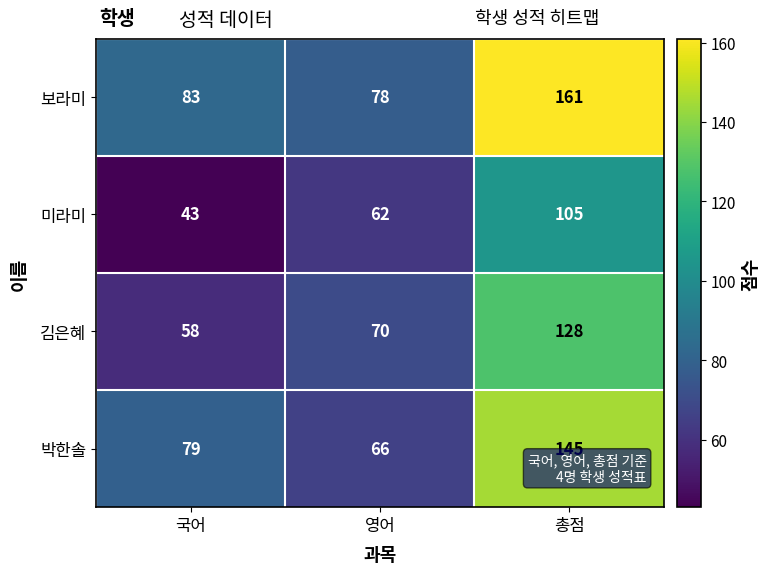

Which series has the widest spread of values?

보라미